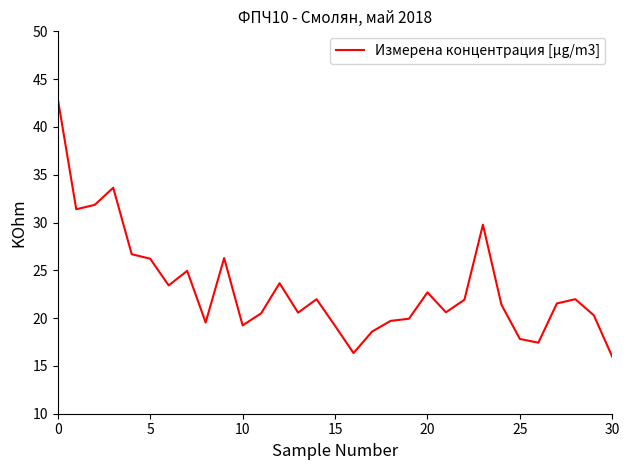

What is the difference between the maximum and minimum values?

27.0